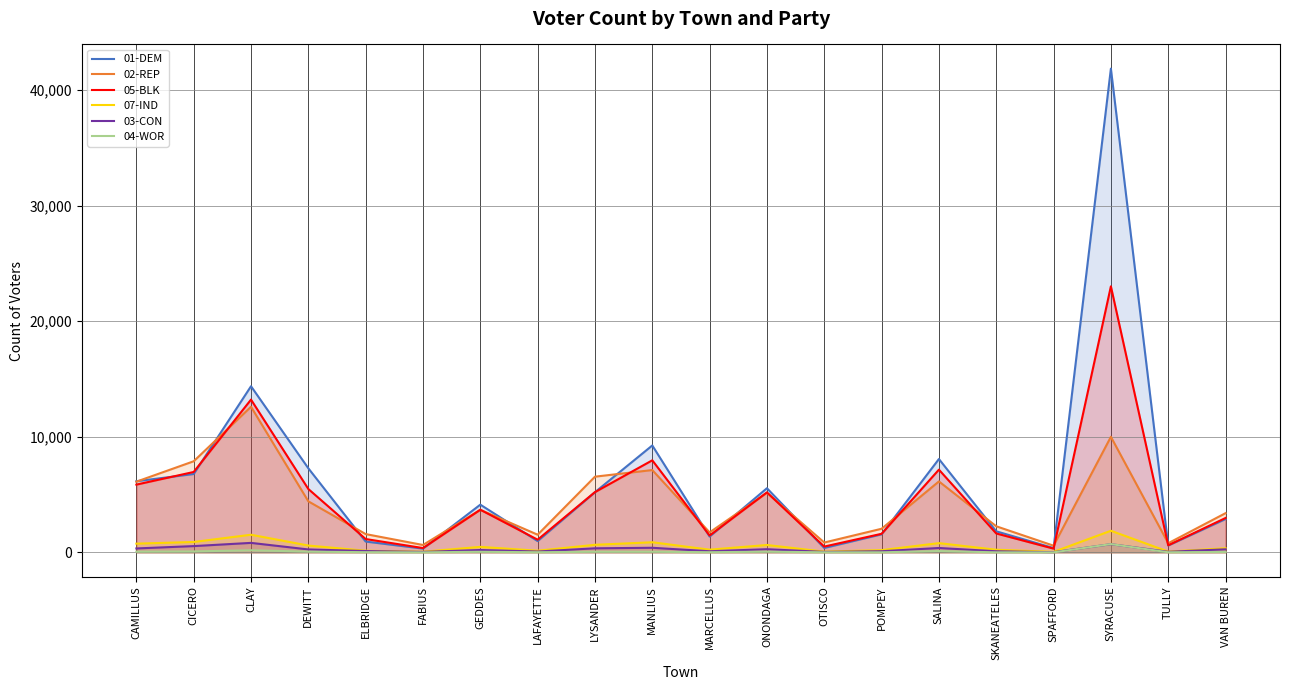

What position from the left is ELBRIDGE?

5